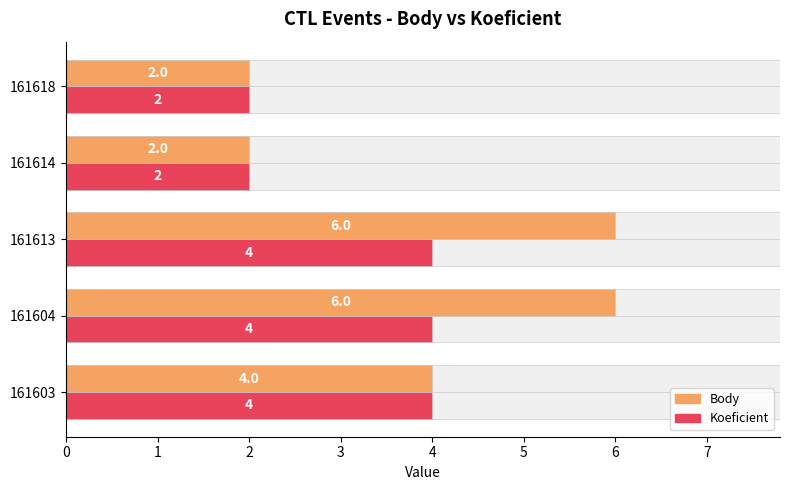

What is the maximum value shown in the chart?

6